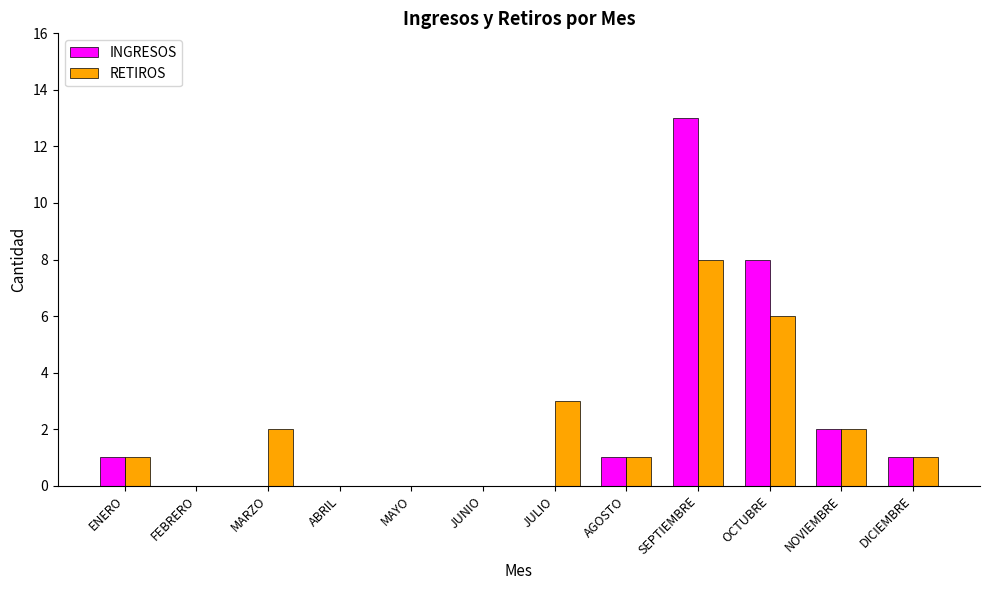

What is the maximum value for INGRESOS?

13